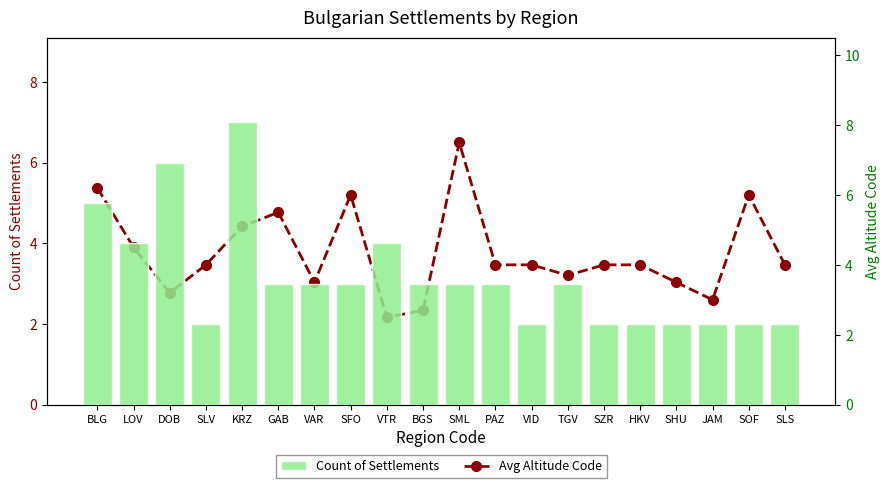

What is the label of the 20th bar from the right?

BLG